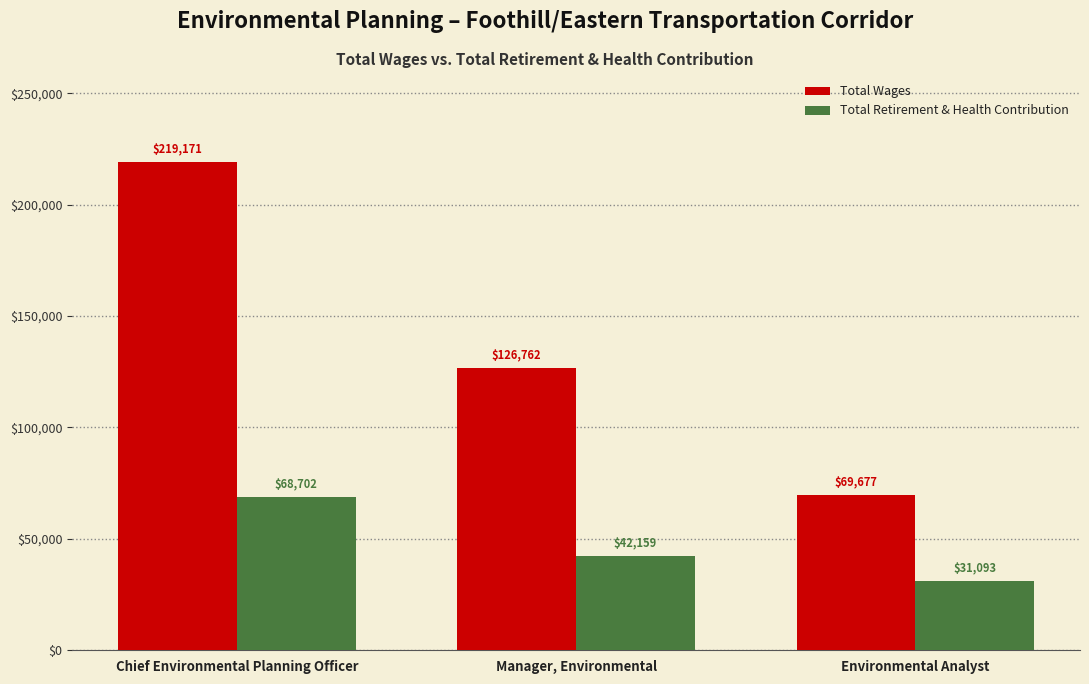

List the series in order of their overall mean, highest first.

Total Wages, Total Retirement & Health Contribution